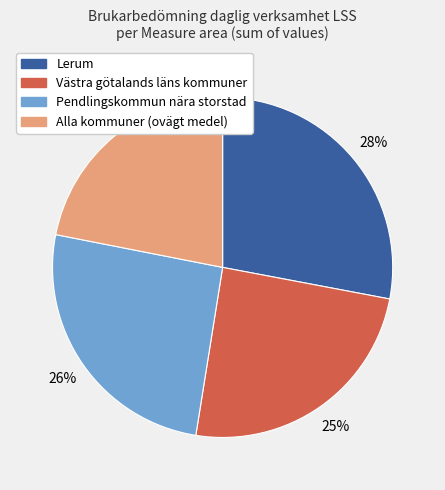

The Alla kommuner (ovägt medel) slice represents 1% of the pie. True or false?

False